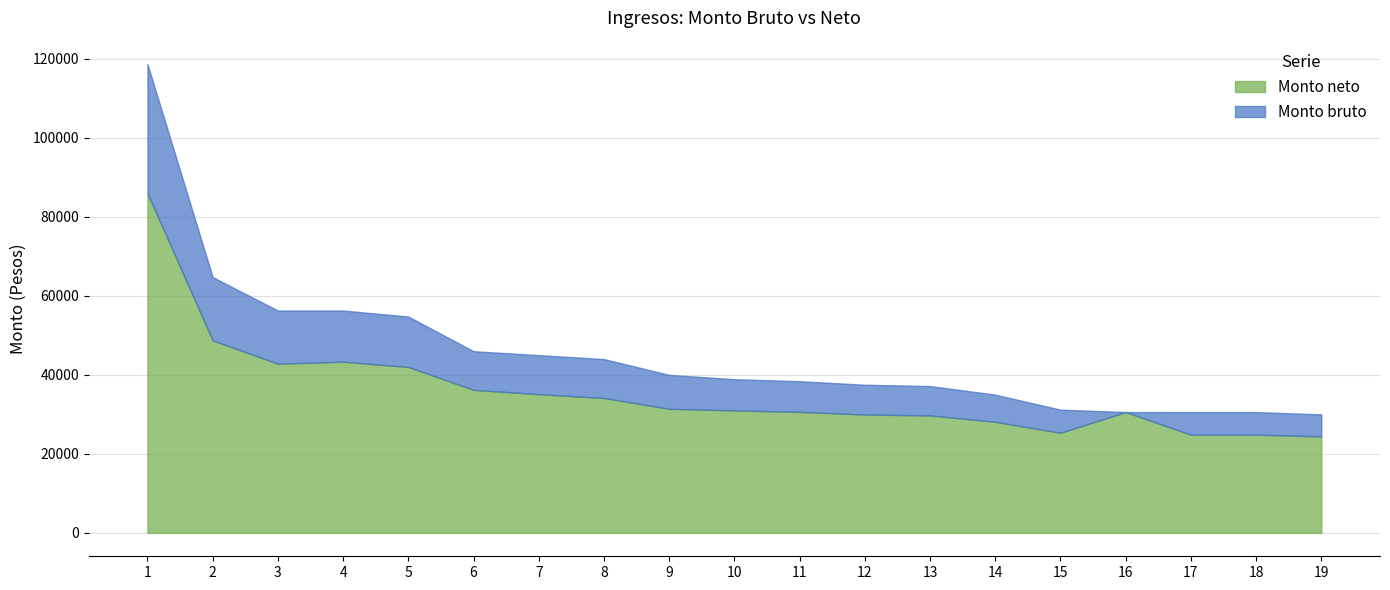

At which category is the sum across all series the highest?

1